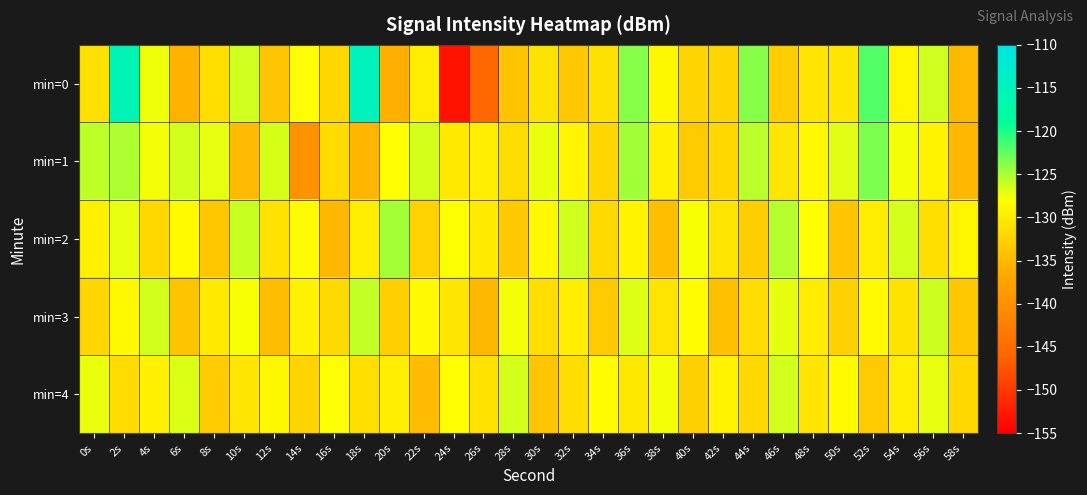

Between 28s and 30s, which series saw the biggest shift?

min=4